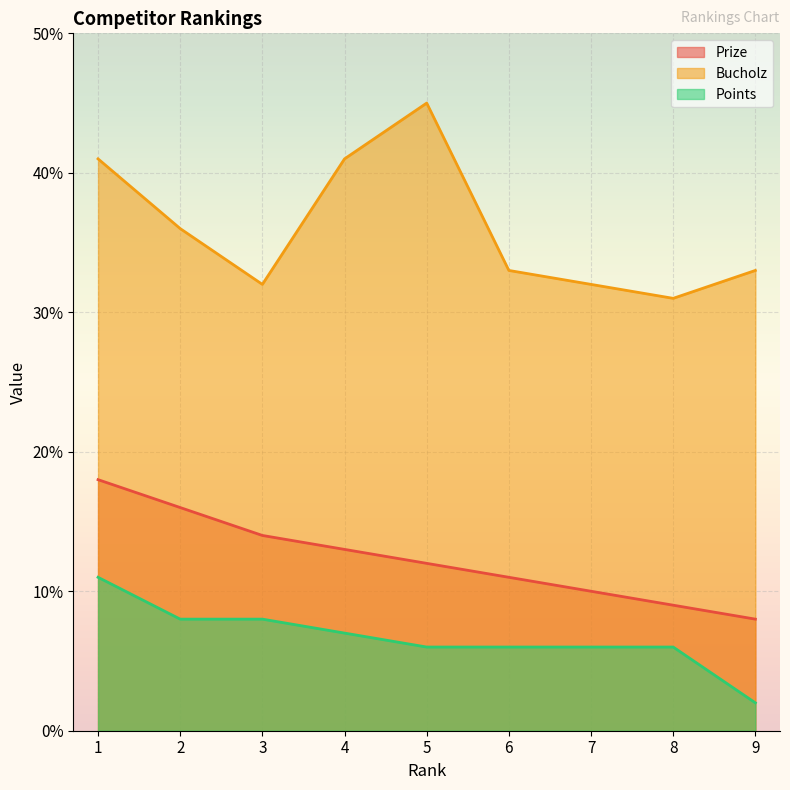

At which category is the sum across all series the highest?

1